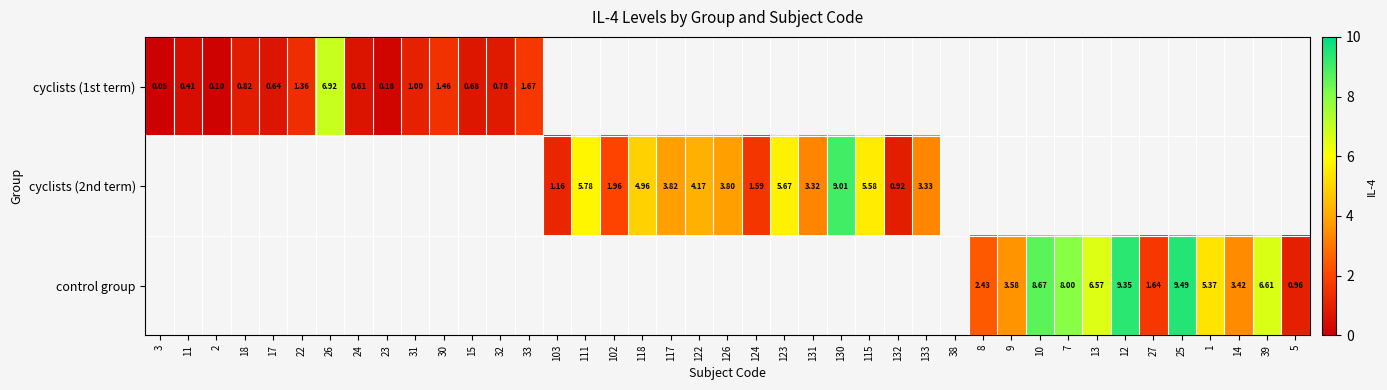

What value does the cyclists (1st term) series have at 2?

0.1